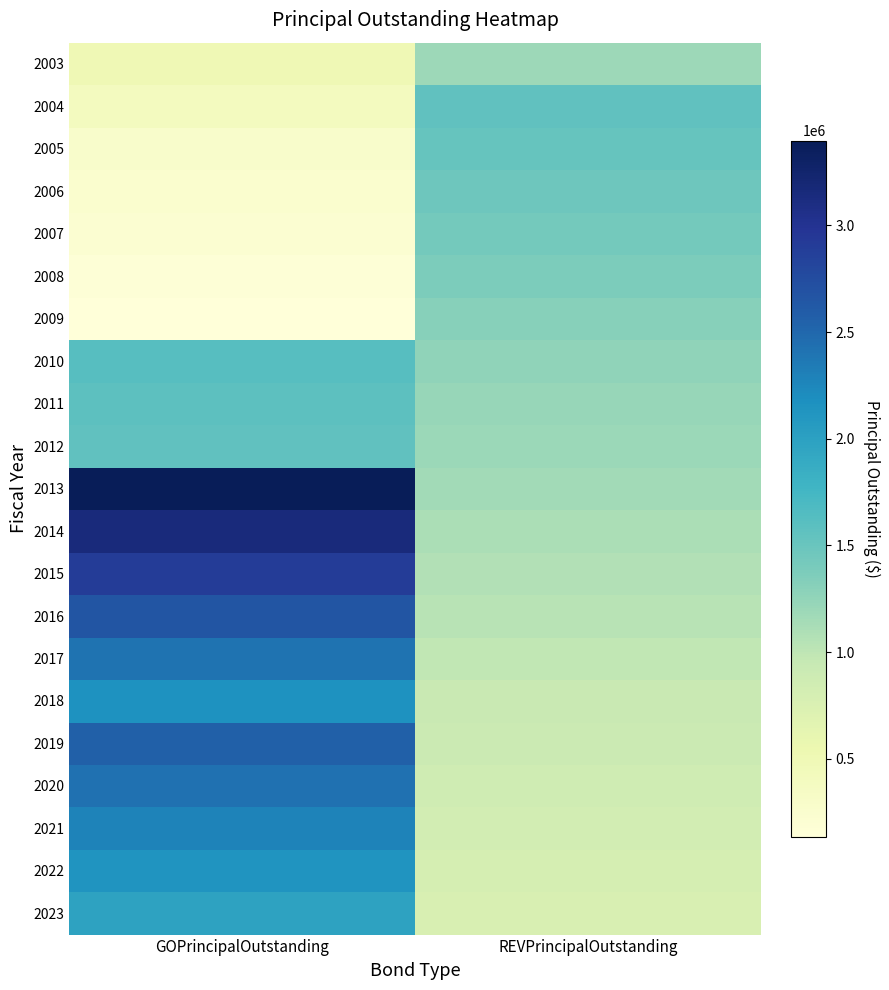

At GOPrincipalOutstanding, list the series in order from largest to smallest.

2013, 2014, 2015, 2016, 2019, 2020, 2017, 2021, 2018, 2022, 2023, 2010, 2011, 2012, 2003, 2004, 2005, 2006, 2007, 2008, 2009